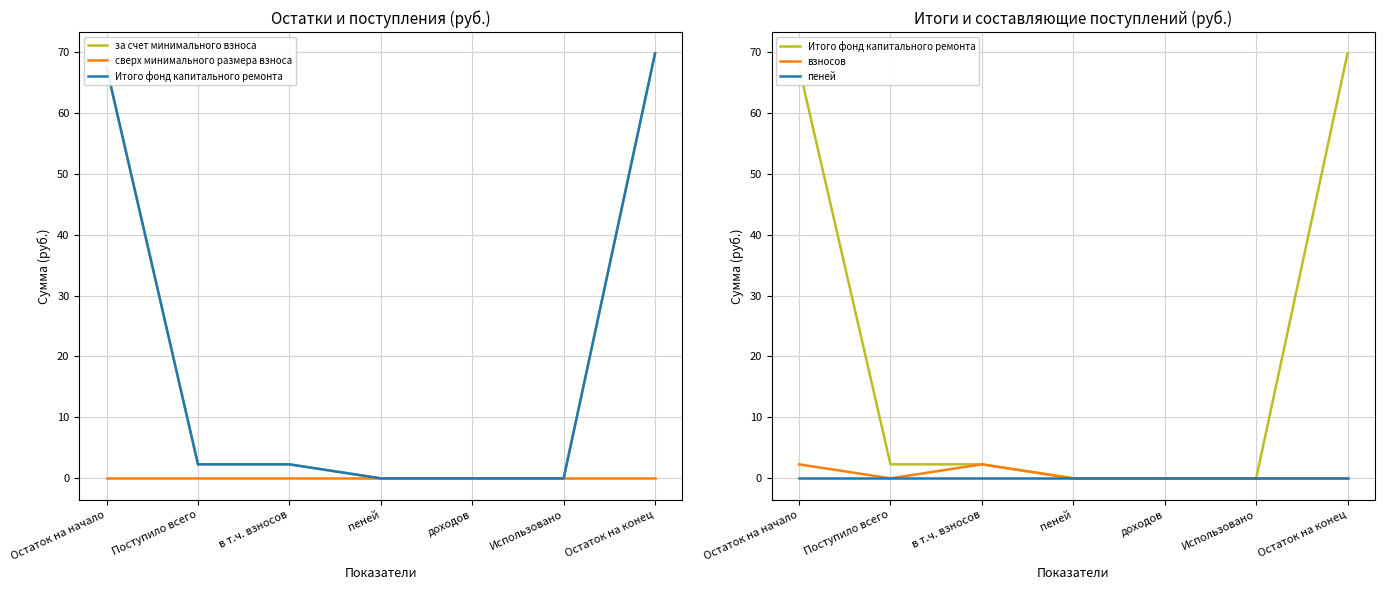

True or false: сверх минимального размера взноса has more than 0 interior local peaks.

False